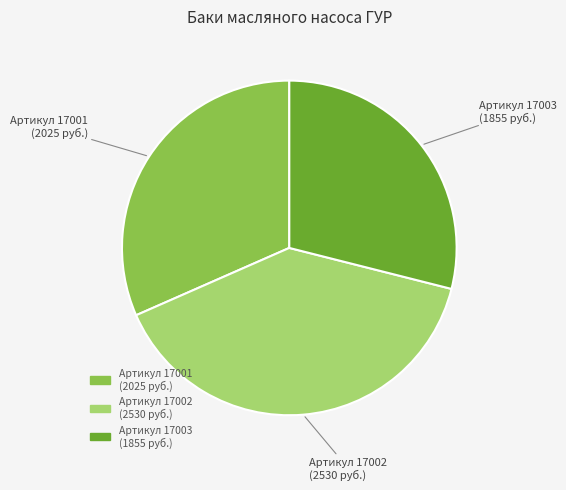

Which slice is the largest?

Артикул 17002 (2530 руб.)